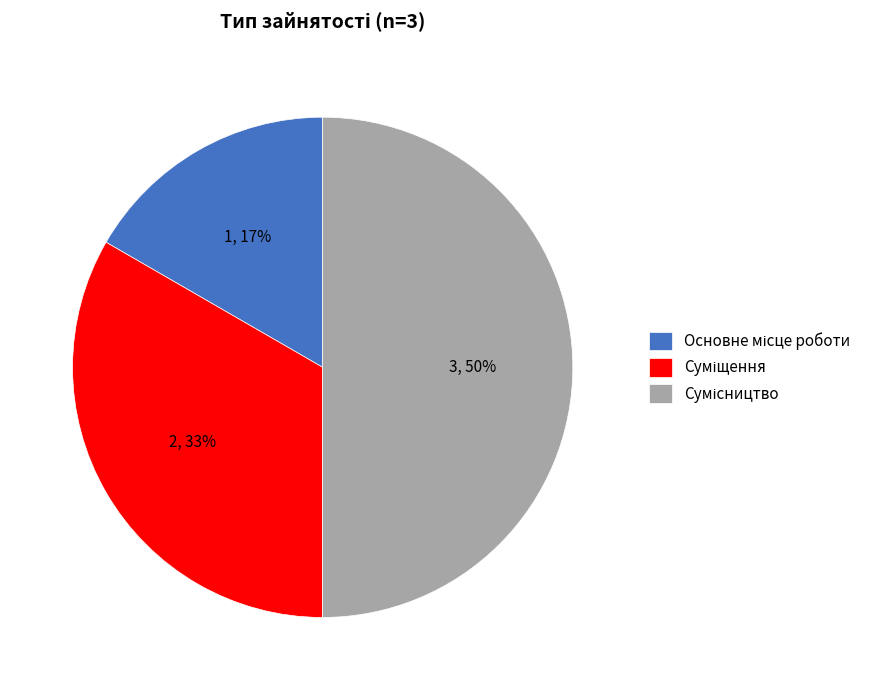

To the nearest percent, what is the average slice percentage?

33%